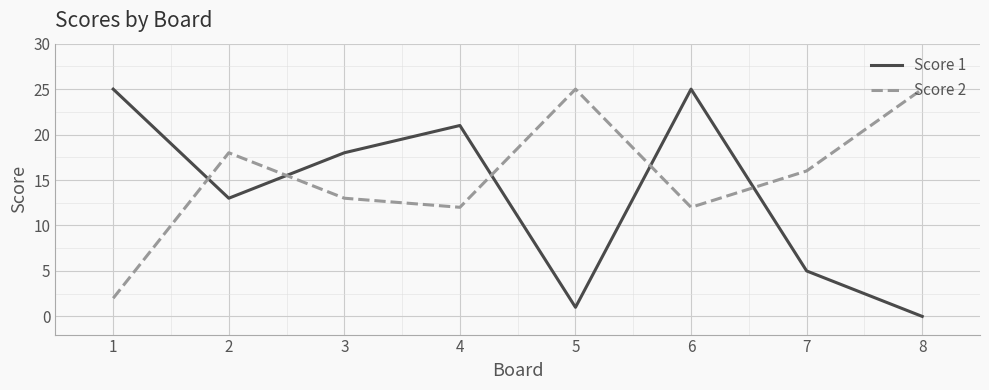

Count the number of categories in the chart.

8